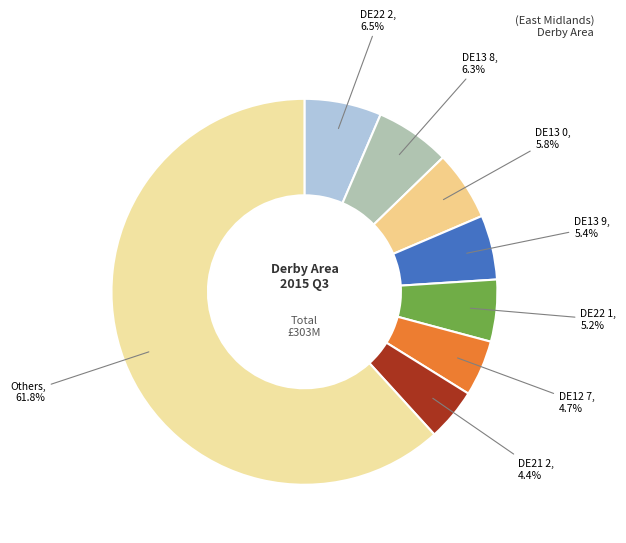

How many slices are in this pie chart?

8